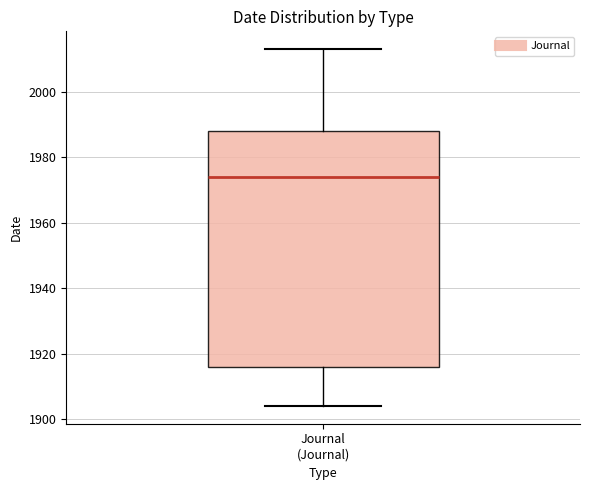

Read this box plot against the y-axis: the position of the median line, the range covered by the box, and the ends of both whiskers. The values are not printed on the chart, so give them approximately, as read against the axis.

median 1974, box 1916 to 1988, whiskers 1904 to 2014